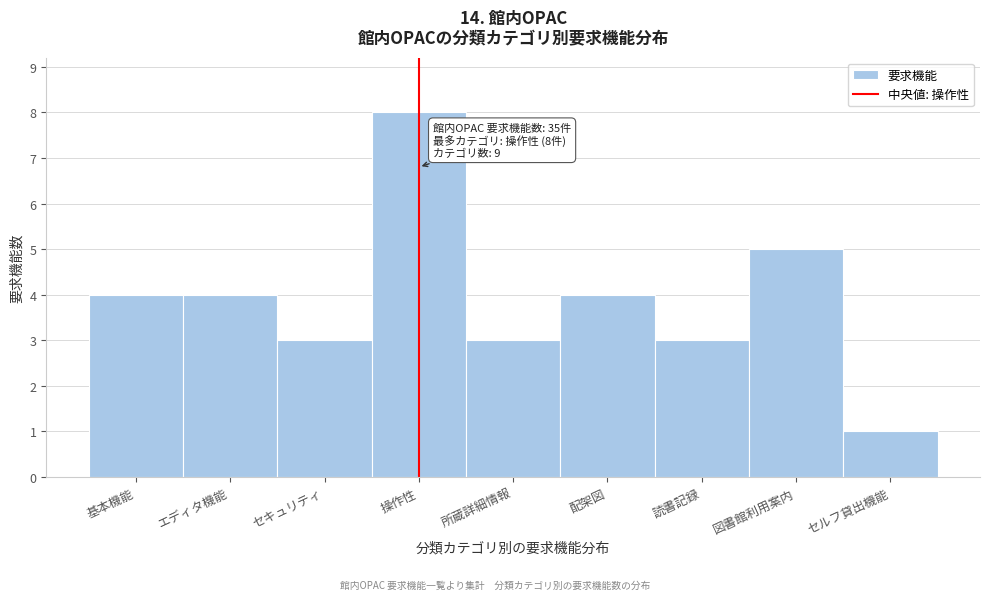

Reading left to right, what are all the values shown in this chart?

基本機能=4	エディタ機能=4	セキュリティ=3	操作性=8	所蔵詳細情報=3	配架図=4	読書記録=3	図書館利用案内=5	セルフ貸出機能=1